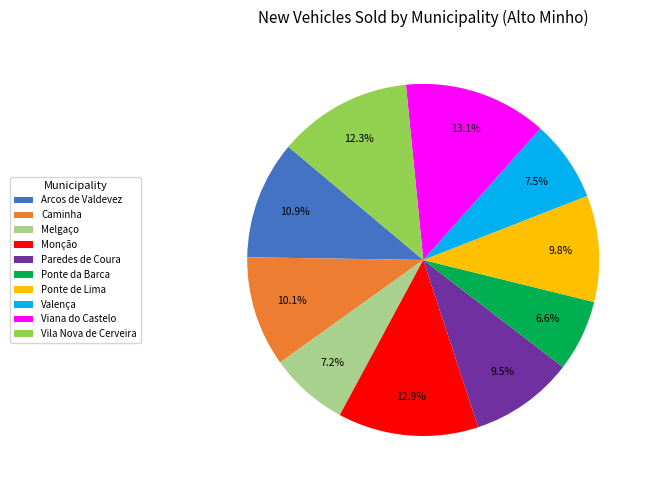

Which slice is the smallest?

Ponte da Barca